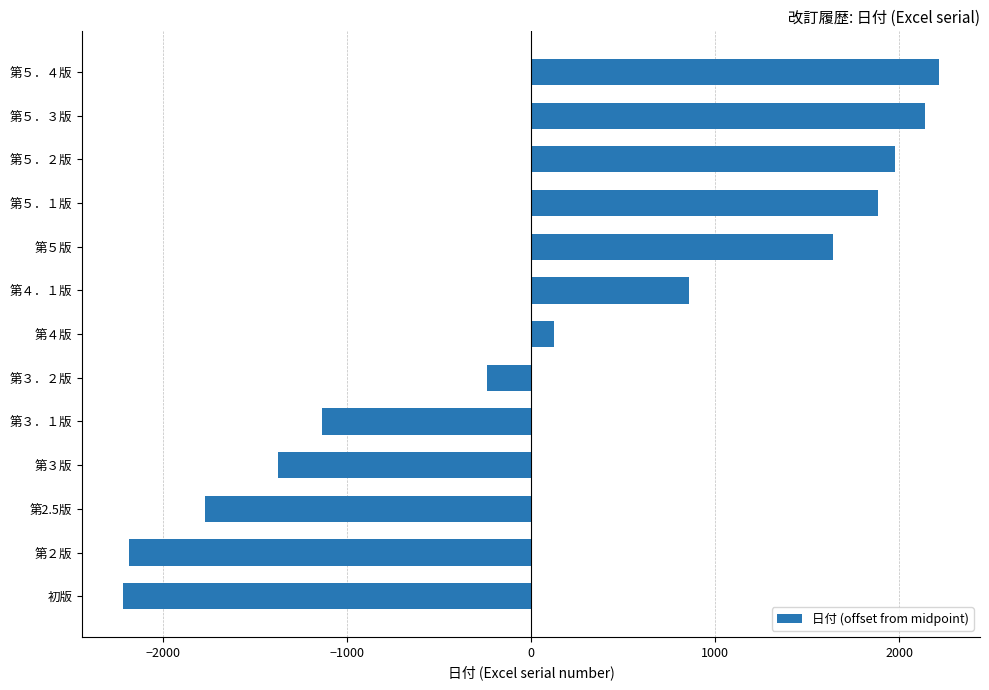

What is the difference between the values at 第５．４版 and 第３版?

3589.0